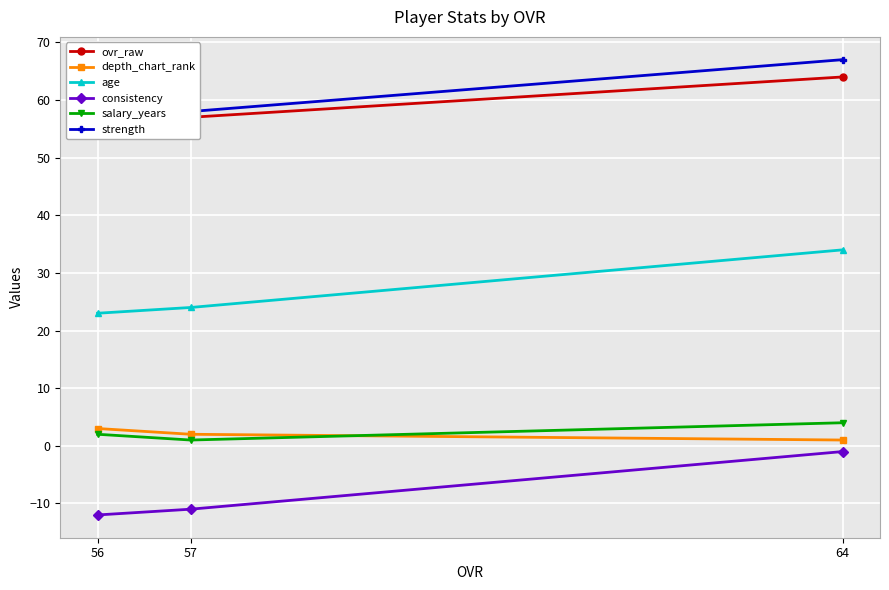

What is the difference between the maximum and minimum values in the consistency series?

11